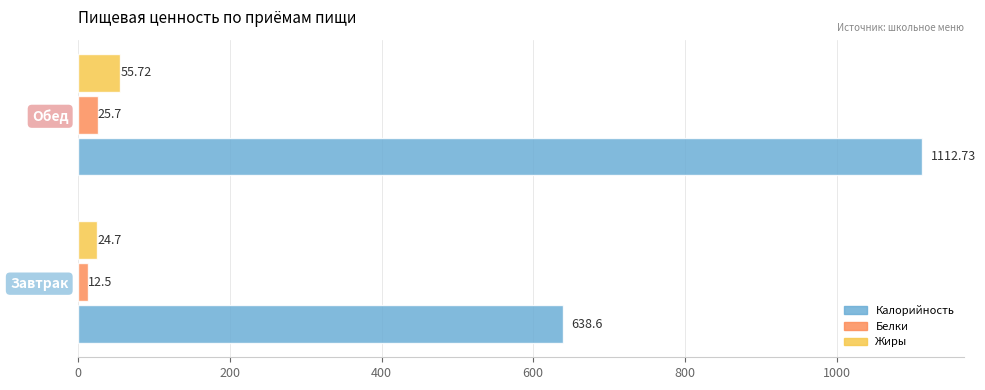

Which series has the widest spread of values?

Калорийность